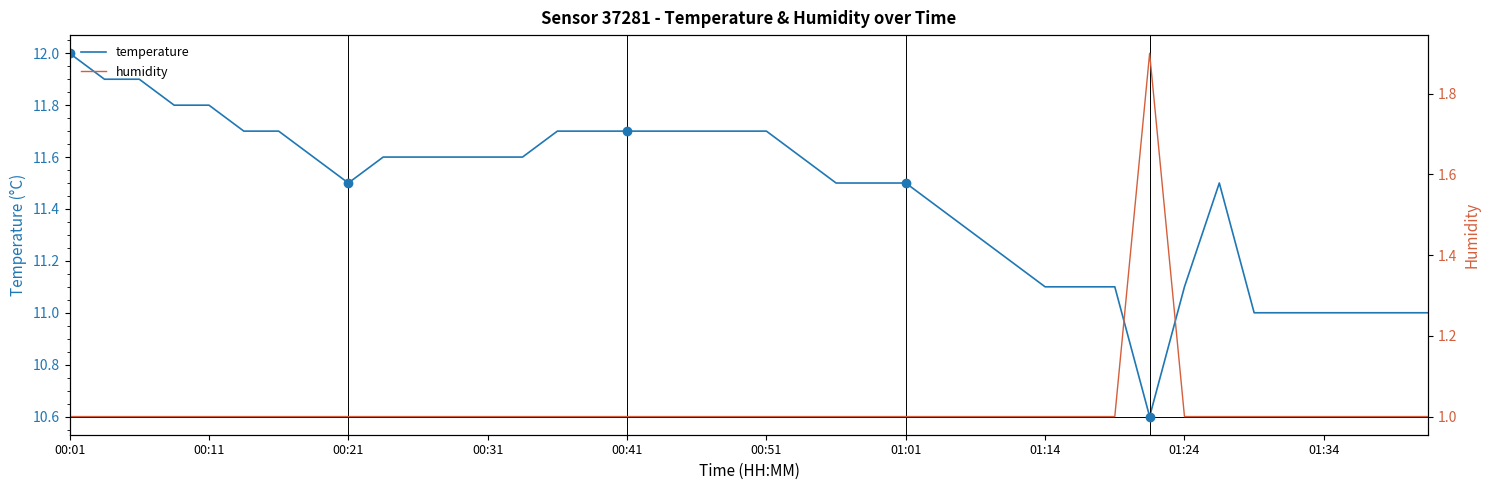

What is the sum of all humidity values?

40.9